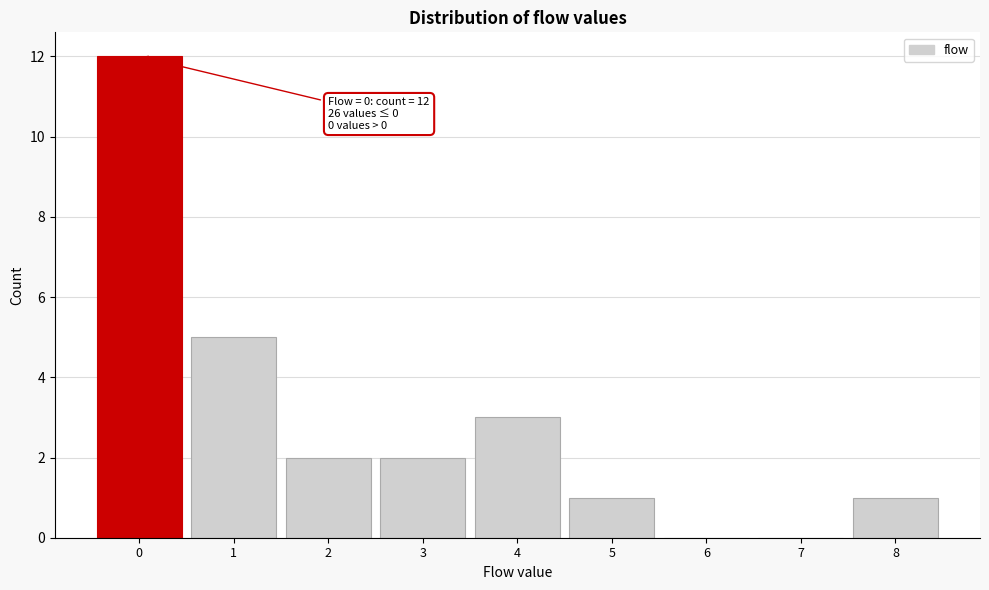

Over which range of the x-axis is the bar tallest?

-0.5 to 0.5